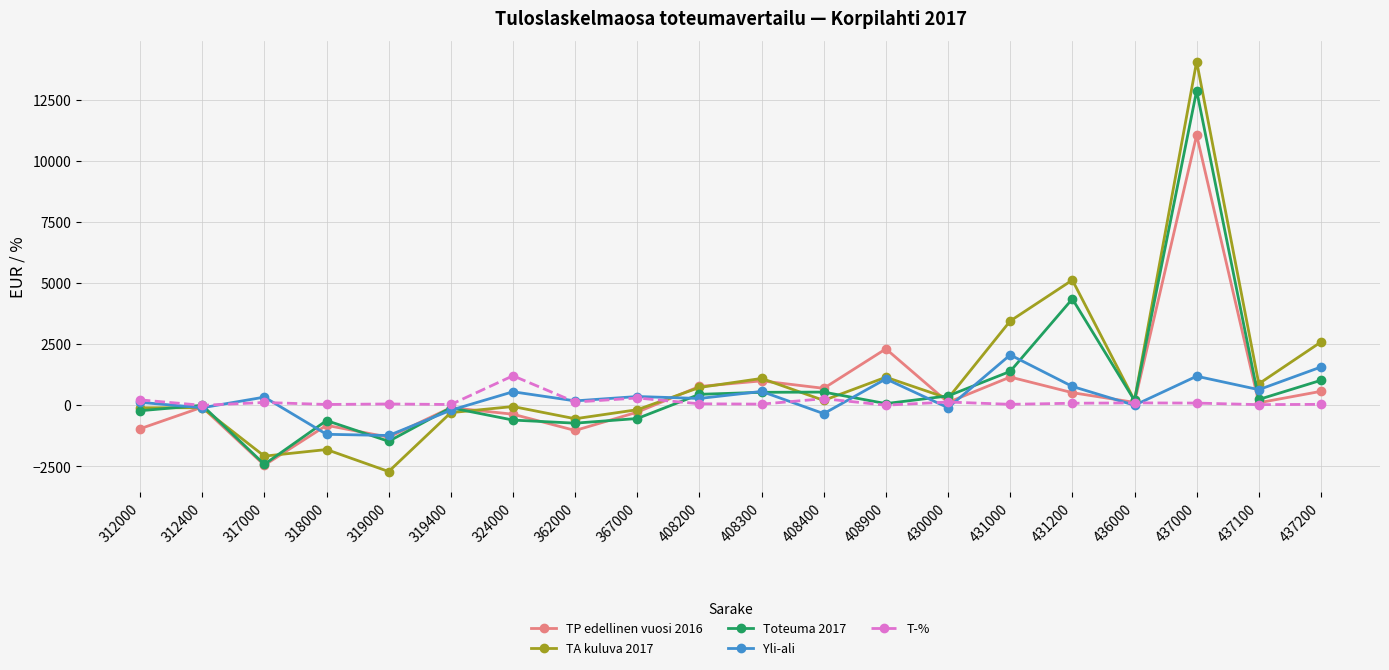

What is the highest value of the TP edellinen vuosi 2016 series?

11058.9